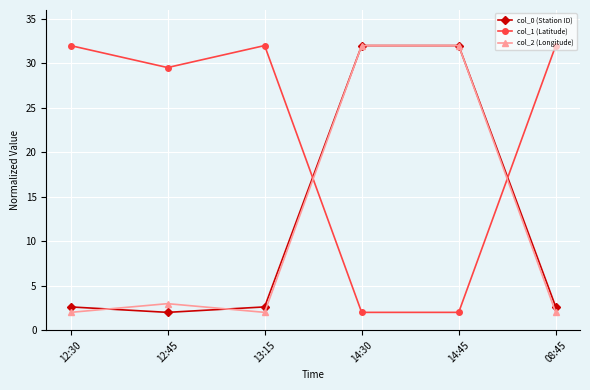

At how many categories does at least one series exceed 10?

6